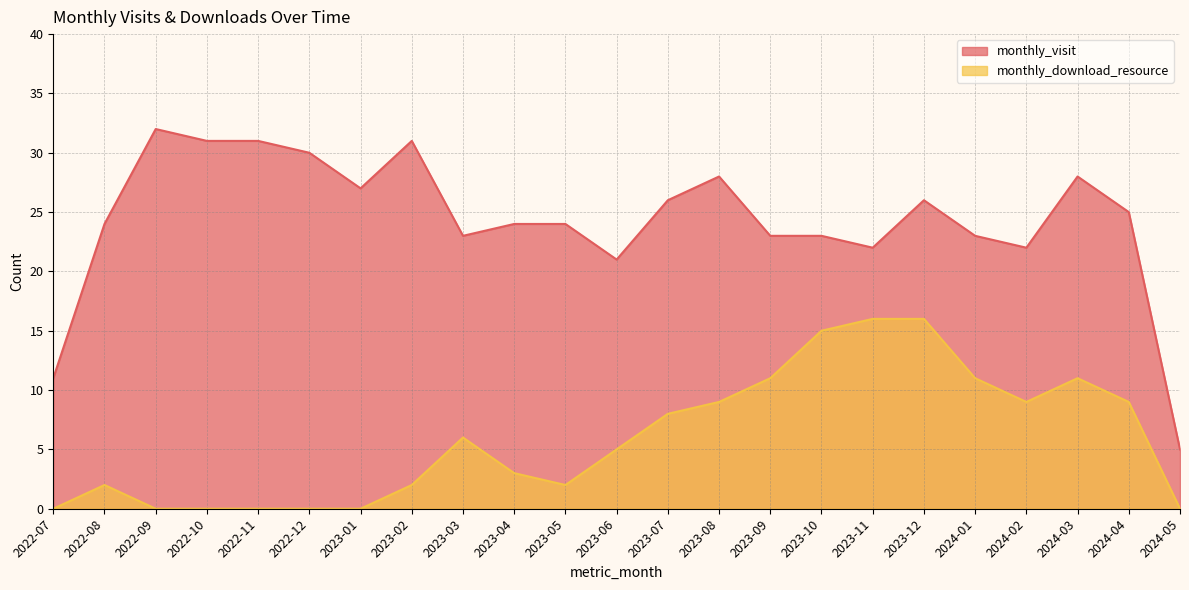

Rank the categories by monthly_download_resource value from highest to lowest.

2023-11, 2023-12, 2023-10, 2023-09, 2024-01, 2024-03, 2023-08, 2024-02, 2024-04, 2023-07, 2023-03, 2023-06, 2023-04, 2022-08, 2023-02, 2023-05, 2022-07, 2022-09, 2022-10, 2022-11, 2022-12, 2023-01, 2024-05